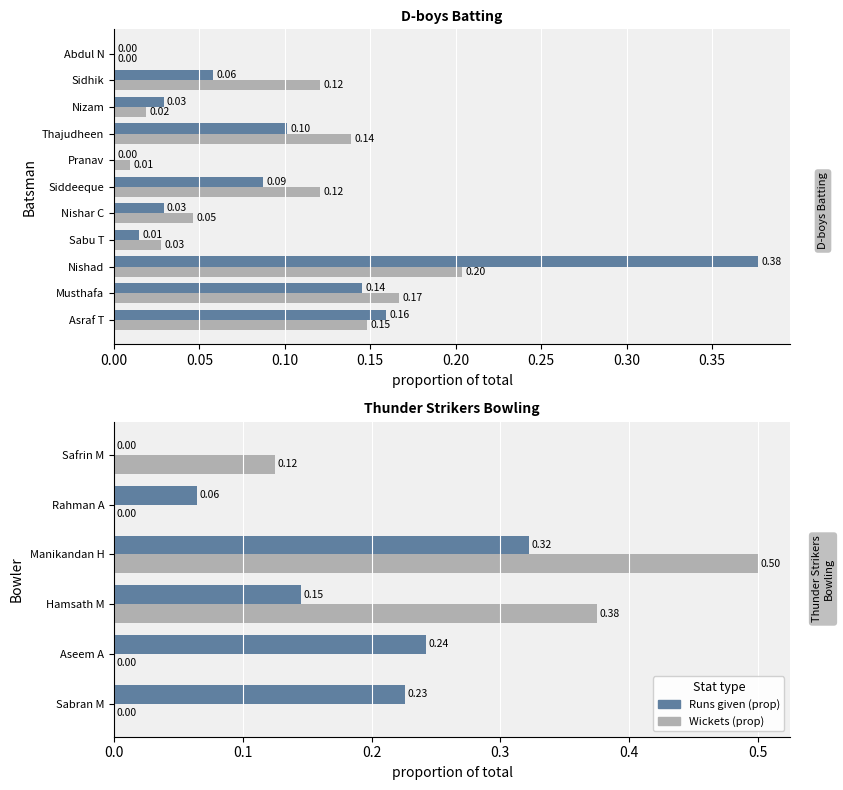

What is the label of the 2nd bar from the right?

Sidhik